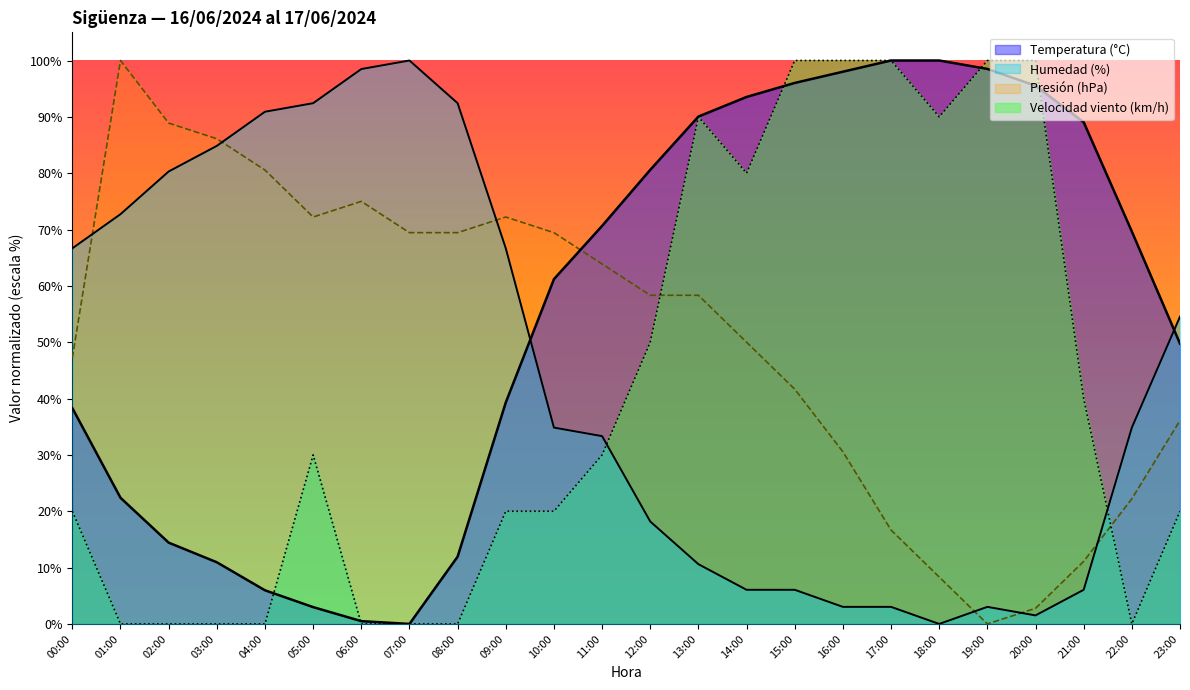

At which label does Temperatura (°C) reach its minimum?

07:00